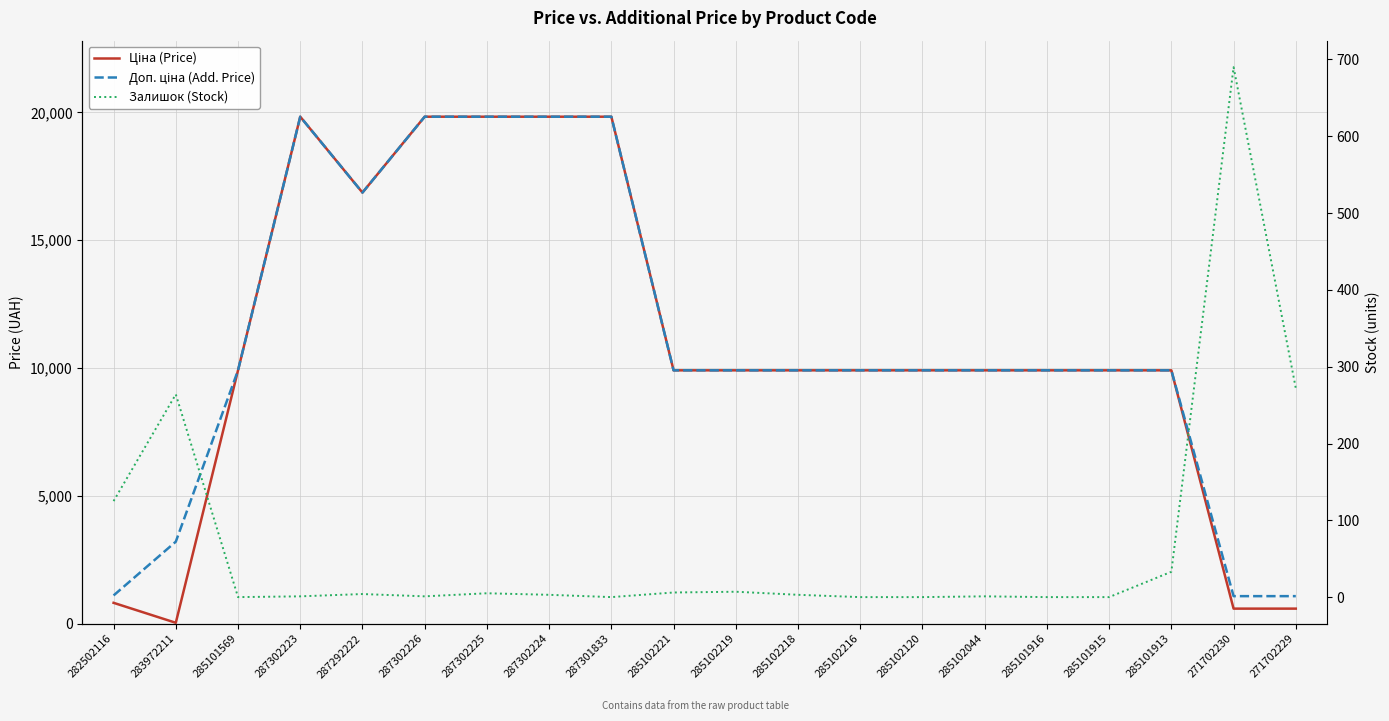

What is the label of the 18th point from the right?

285101569